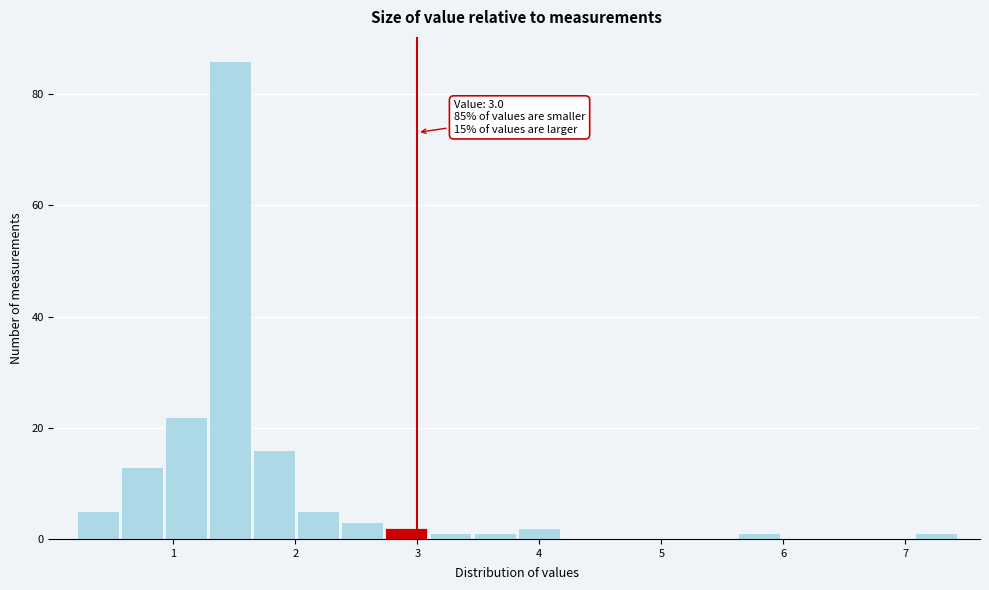

Read against the x-axis, roughly where is the centre of the tallest bar?

1.5